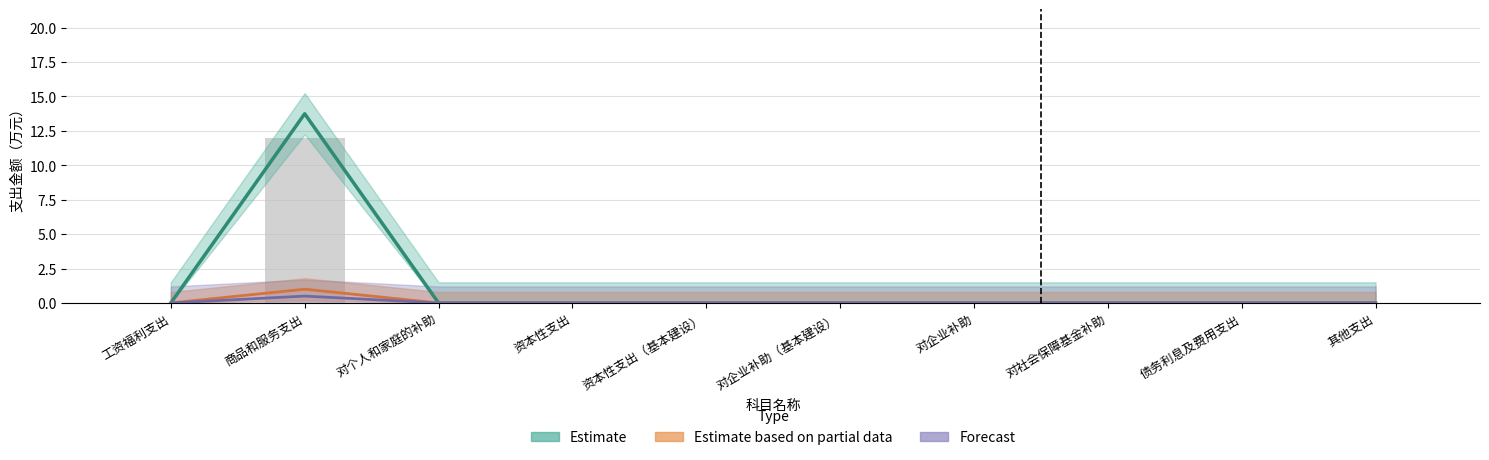

Count the Estimate based on partial data values in the range 0 to 1.

10